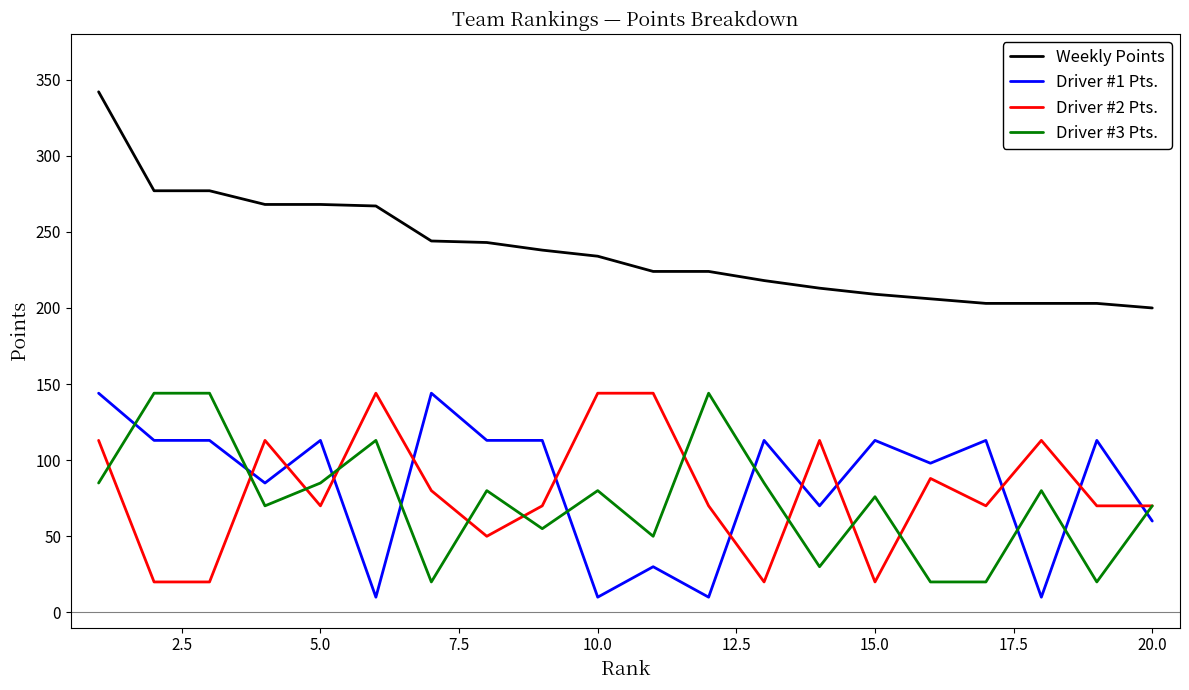

What is the greatest value displayed?

342